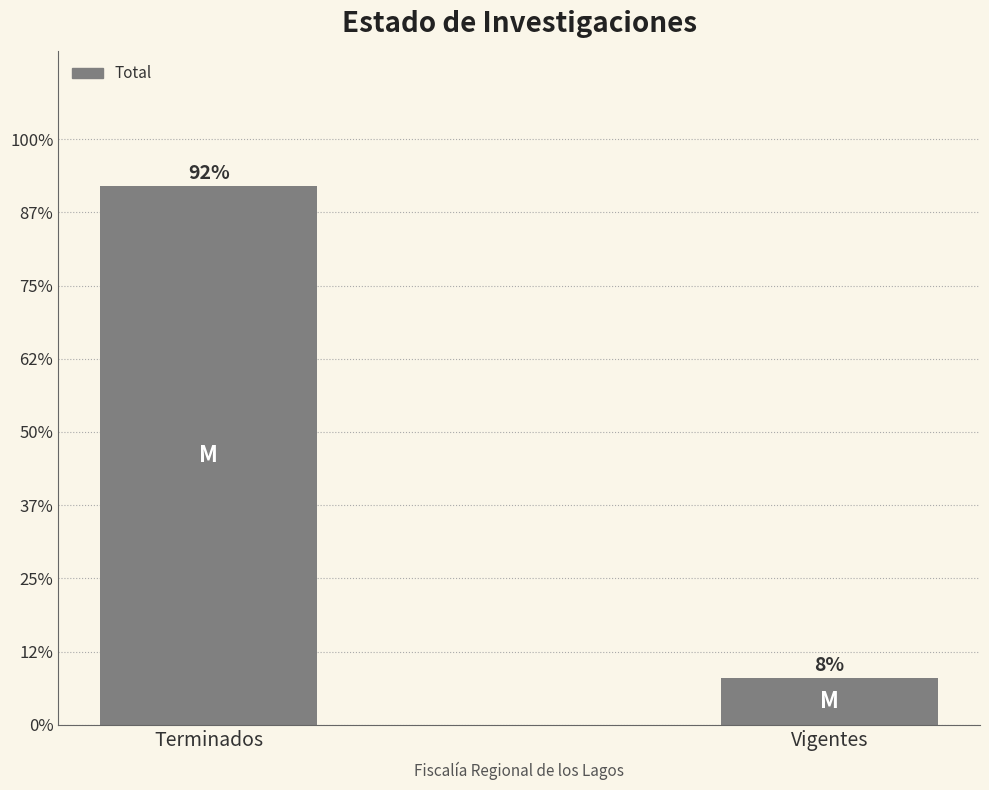

Does the chart contain any negative values?

No